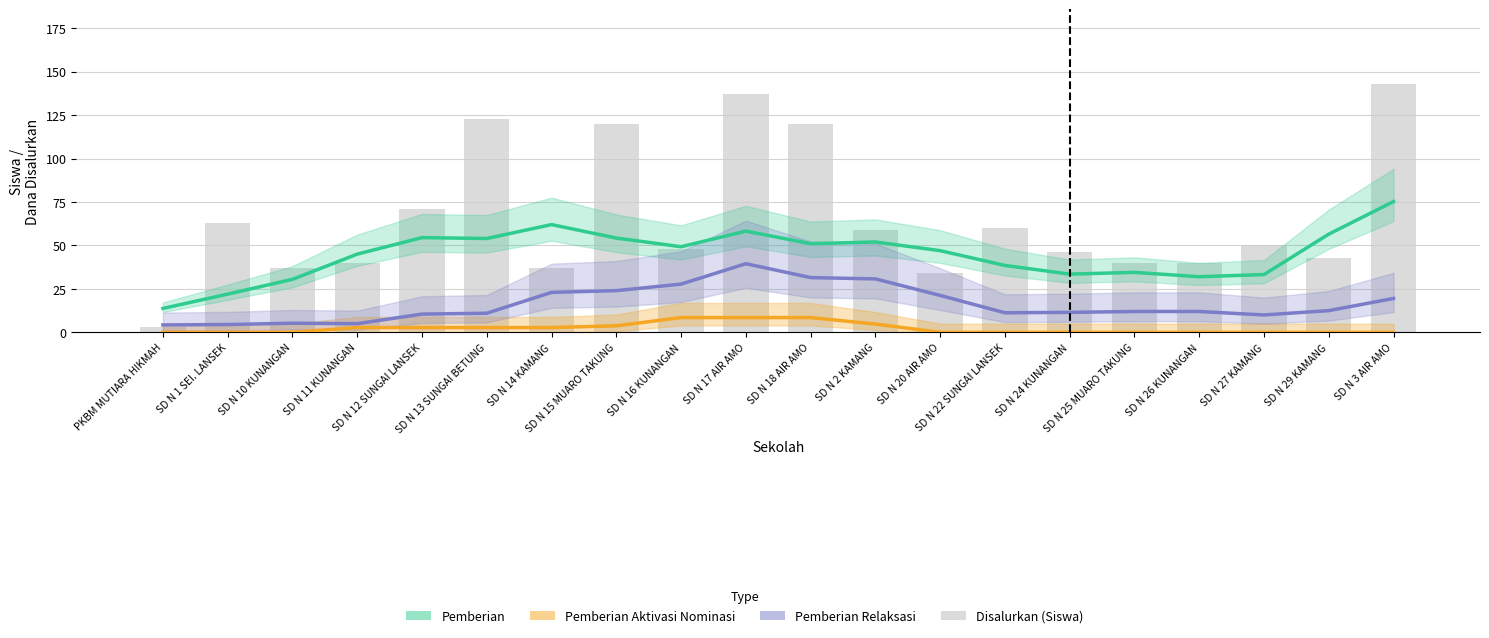

How many series are shown in this chart?

4